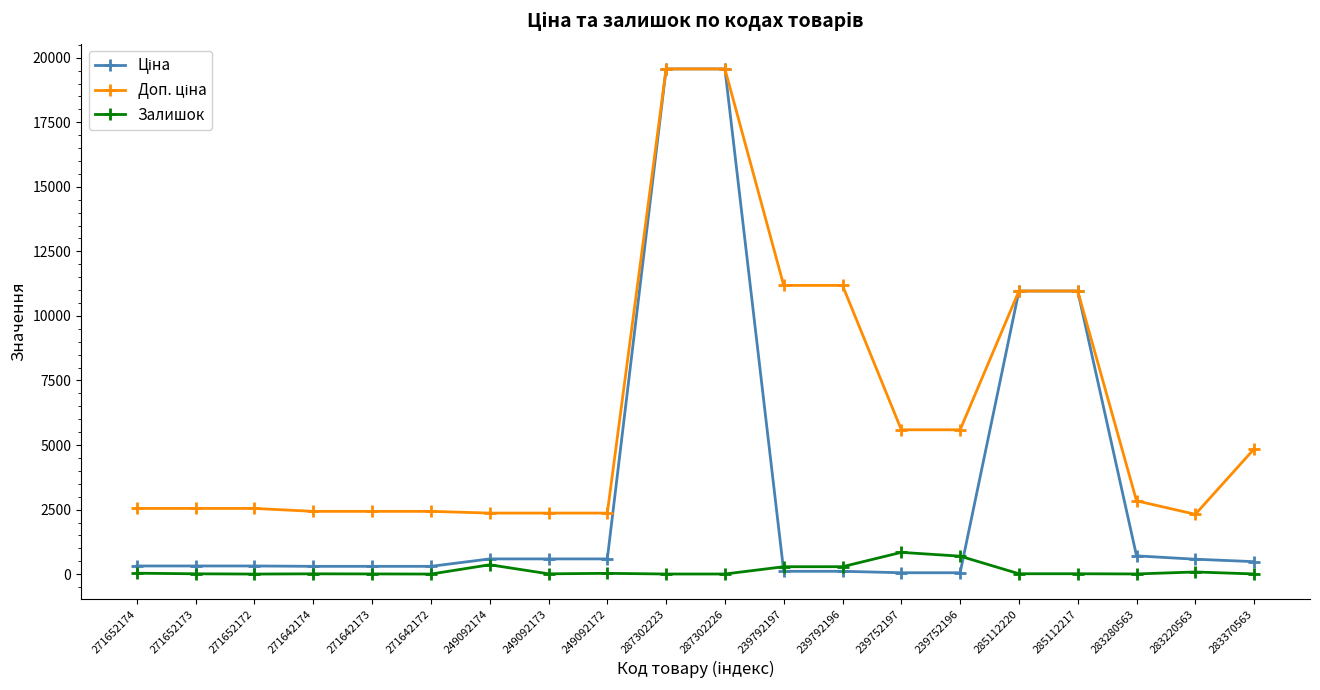

What is the greatest value displayed?

19564.9